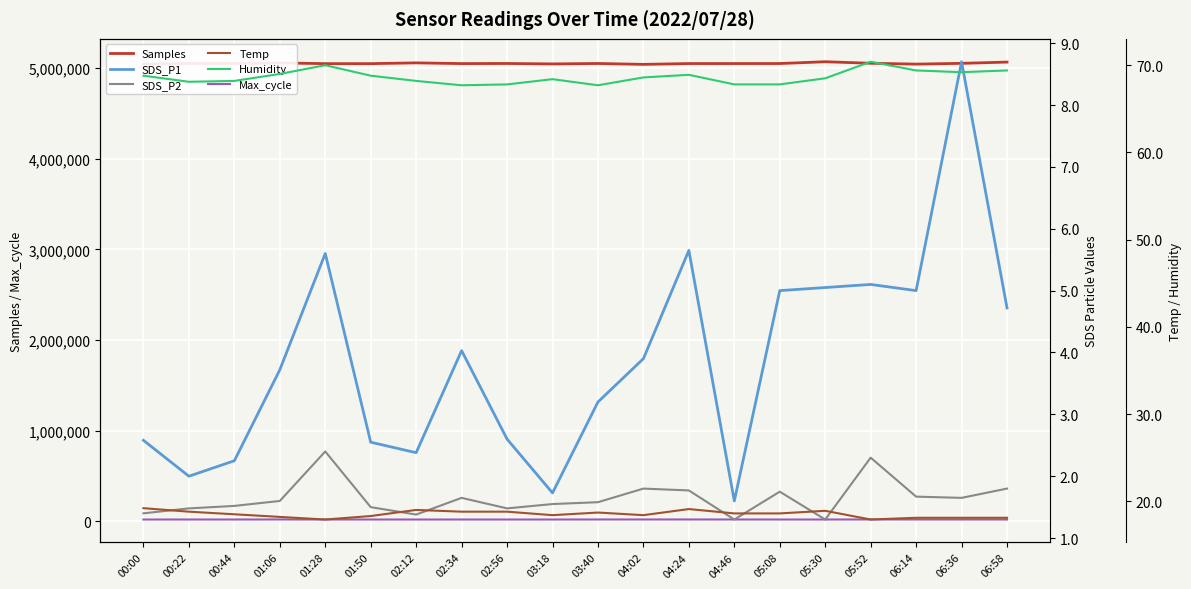

True or false: SDS_P1 and SDS_P2 intersect in this chart.

False